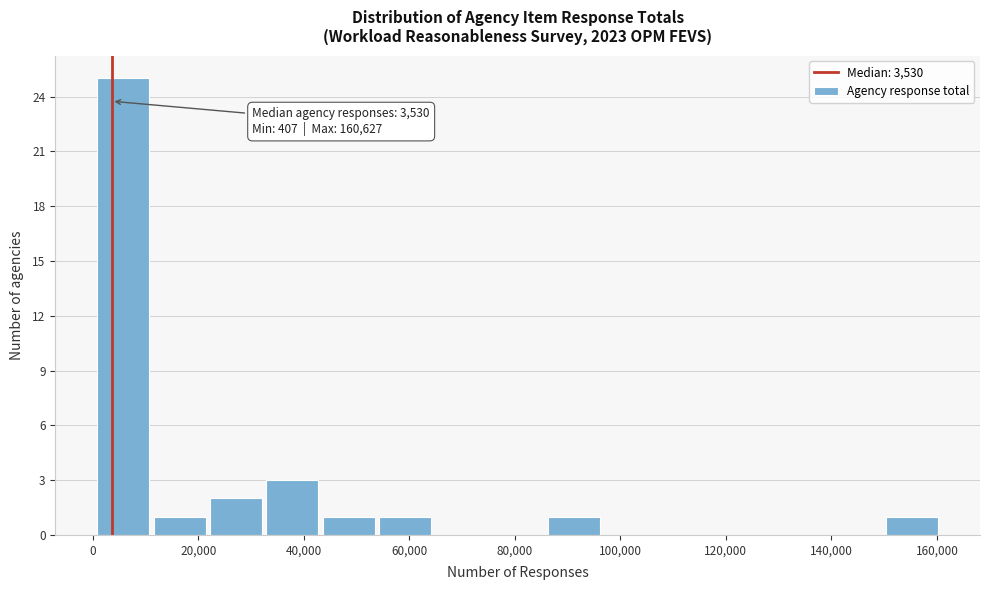

Which range on the x-axis has the tallest bar?

0 to 12000